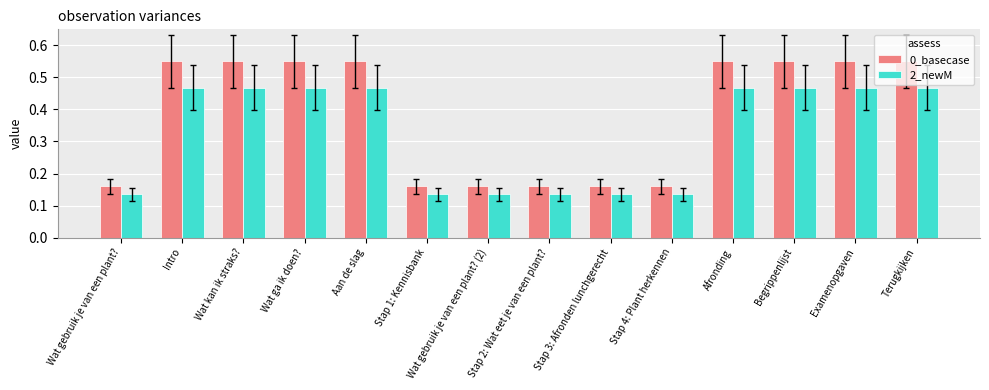

What is the total value across all series at Stap 1: Kennisbank?

0.3